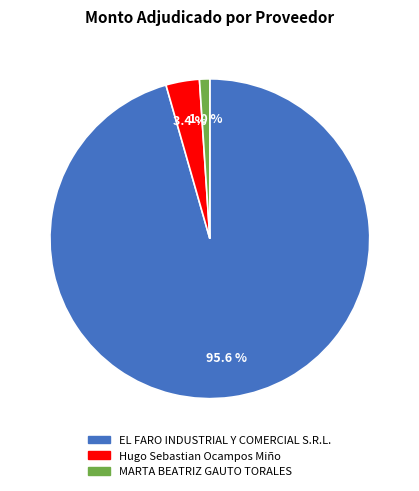

Between MARTA BEATRIZ GAUTO TORALES and EL FARO INDUSTRIAL Y COMERCIAL S.R.L., which is larger?

EL FARO INDUSTRIAL Y COMERCIAL S.R.L.